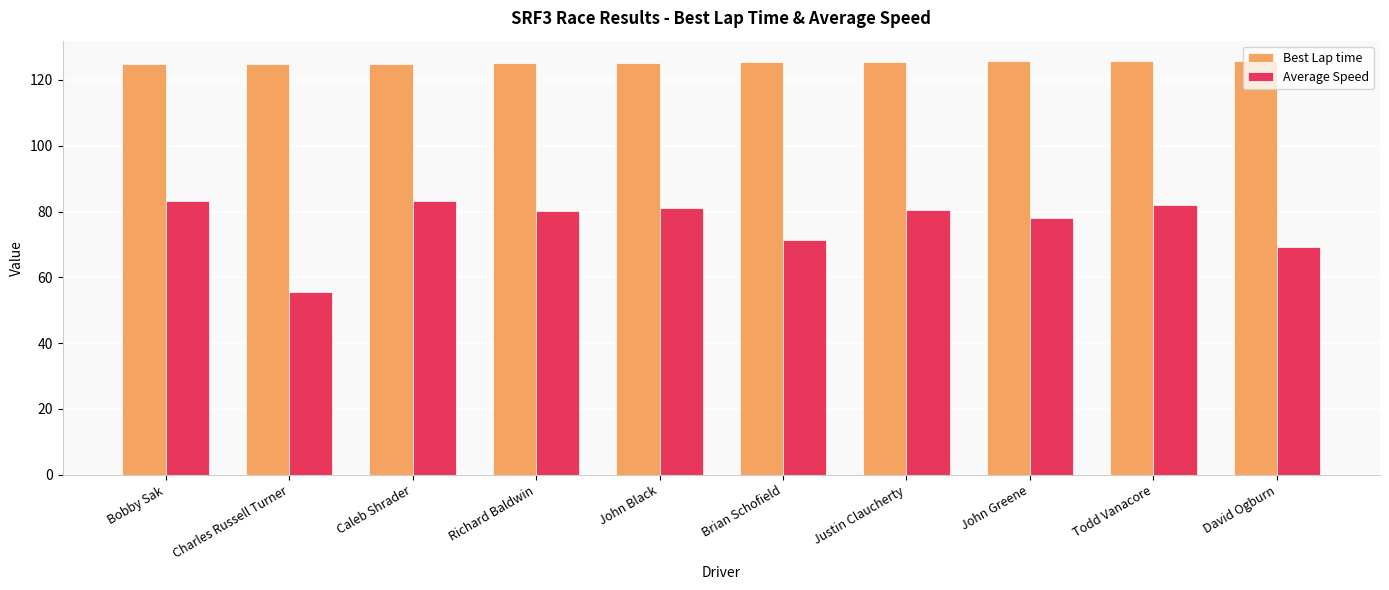

The Average Speed series shows 55.5 at Charles Russell Turner. True or false?

True